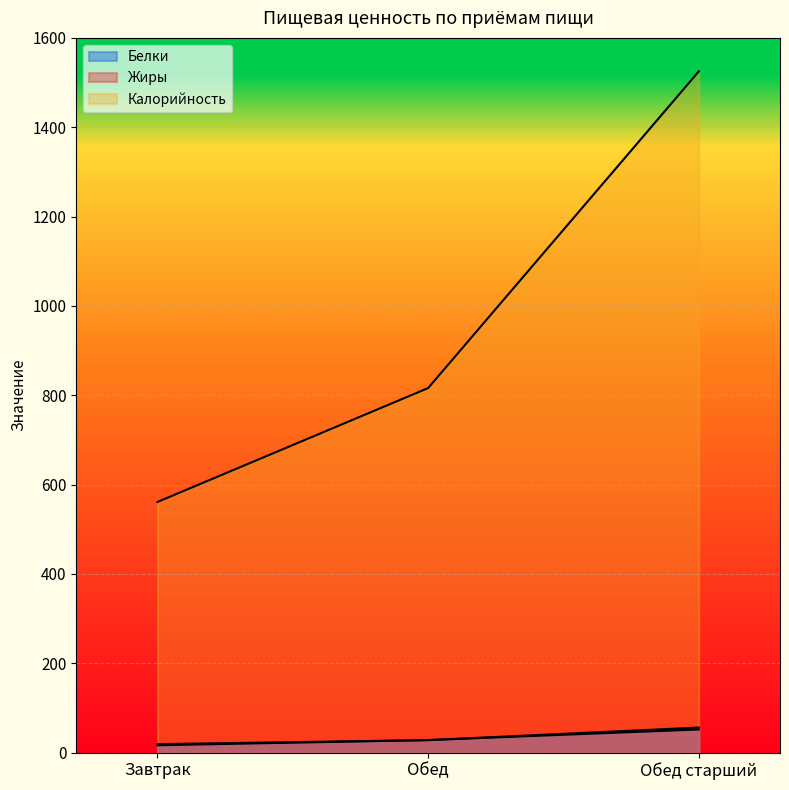

What is the sum of the Жиры values at Обед старший and Завтрак?

74.8